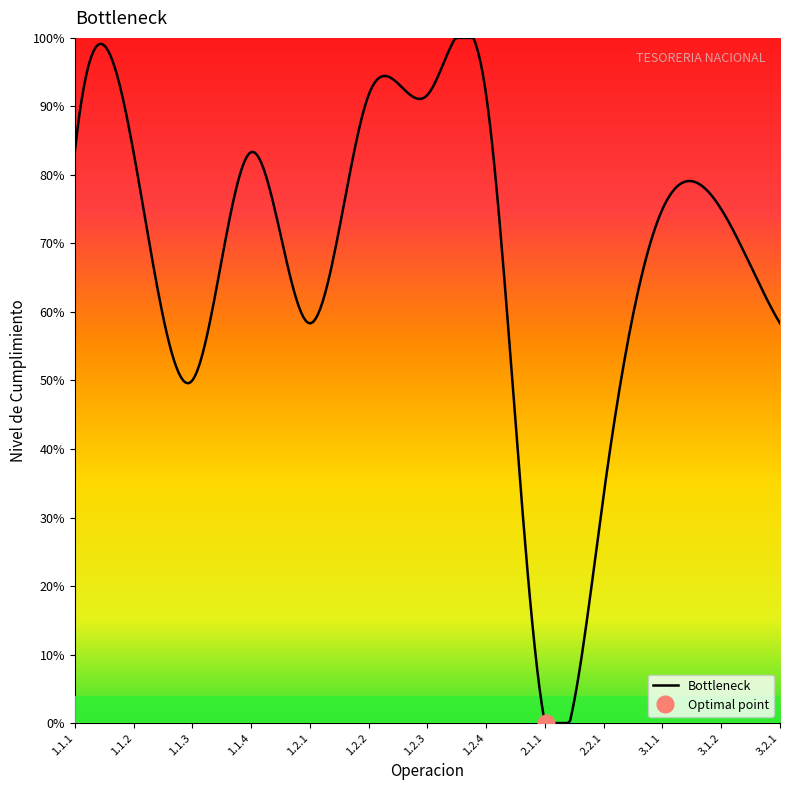

Is the value of Cumplimiento de la Operacion at 3.1.2 greater than the value of Peso Asignado por Operacion at 3.1.1?

No